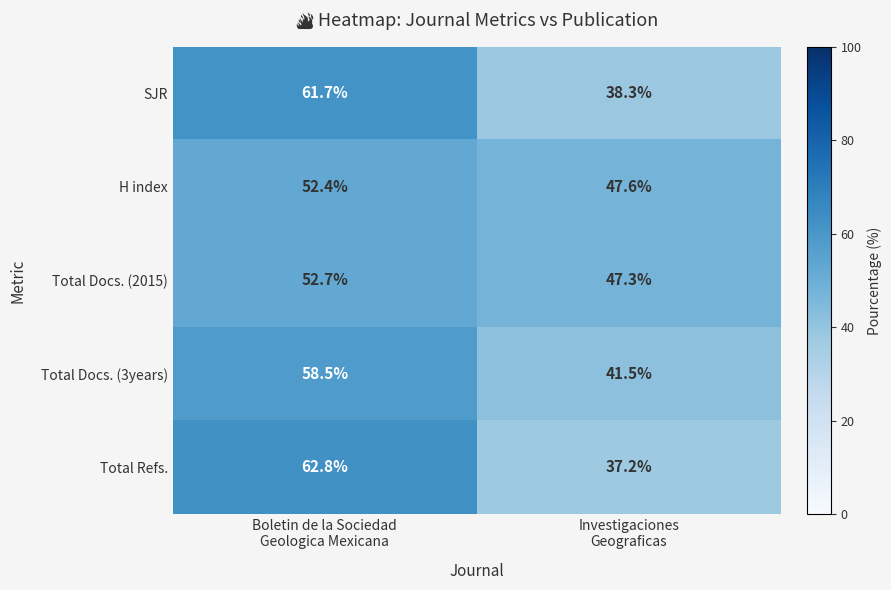

Reading right to left, extract all data points from this chart.

SJR: 38.3	61.7
H index: 47.6	52.4
Total Docs. (2015): 47.3	52.7
Total Docs. (3years): 41.5	58.5
Total Refs.: 37.2	62.8